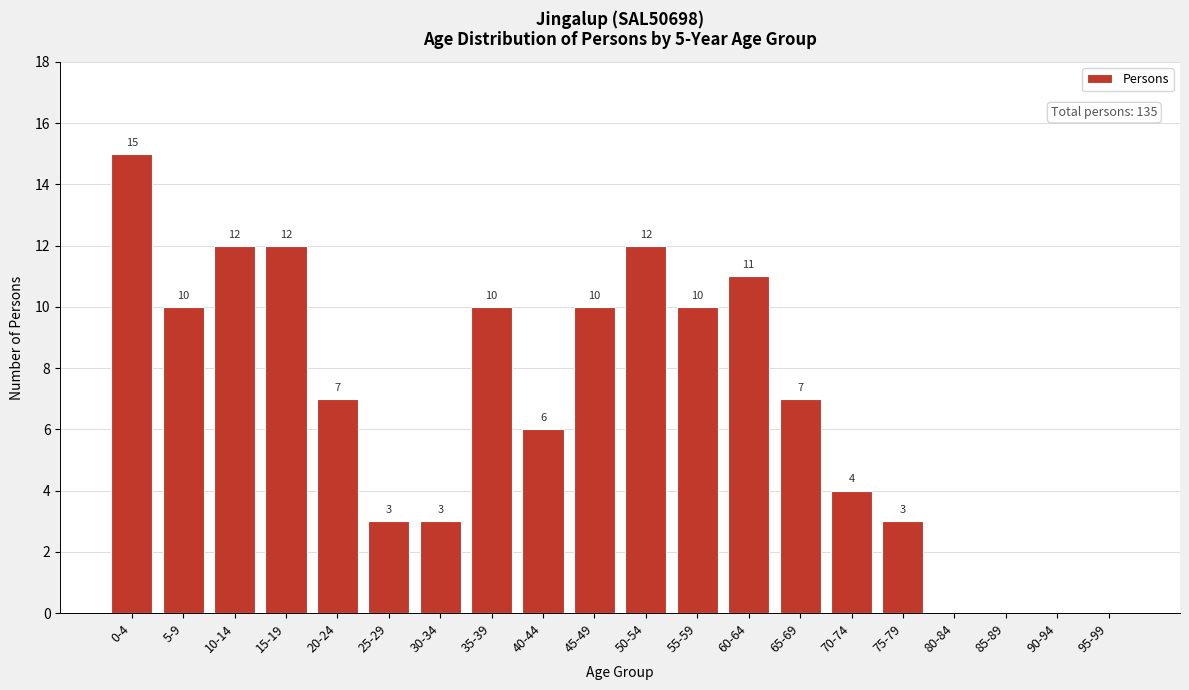

Reading left to right, transcribe all the data shown in this chart.

0-4=15	5-9=10	10-14=12	15-19=12	20-24=7	25-29=3	30-34=3	35-39=10	40-44=6	45-49=10	50-54=12	55-59=10	60-64=11	65-69=7	70-74=4	75-79=3	80-84=0	85-89=0	90-94=0	95-99=0